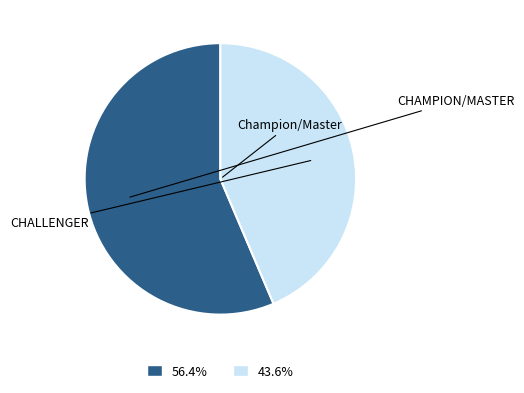

What is the ratio of the value at 56.4% to the value at 43.6%?

1.3